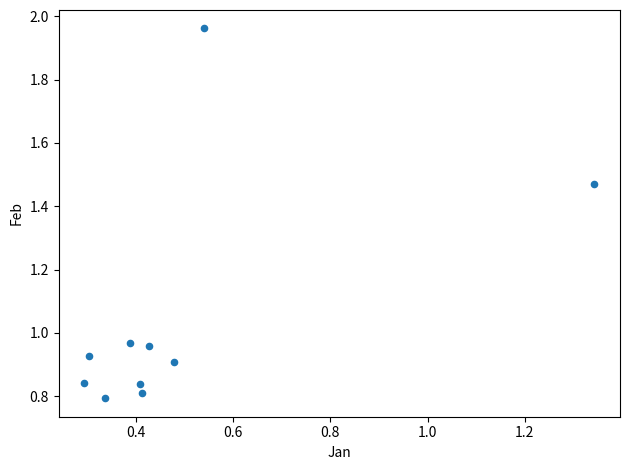

What is the average X value?

0.5